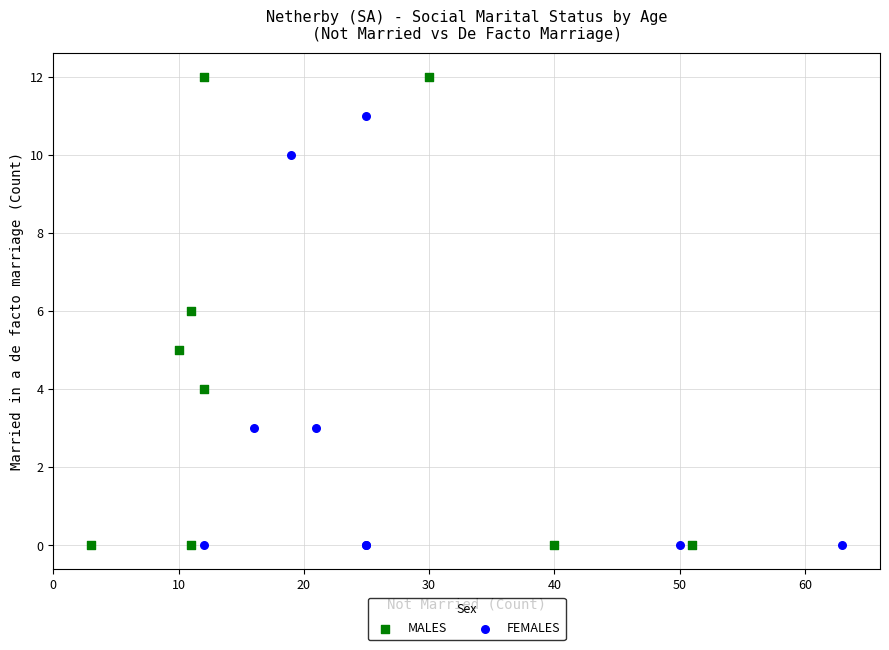

Which series has the widest spread of Y values?

MALES